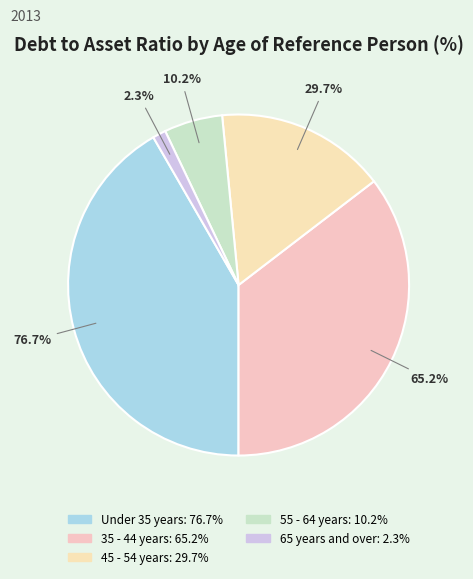

Is 35 - 44 years the majority of the pie?

No